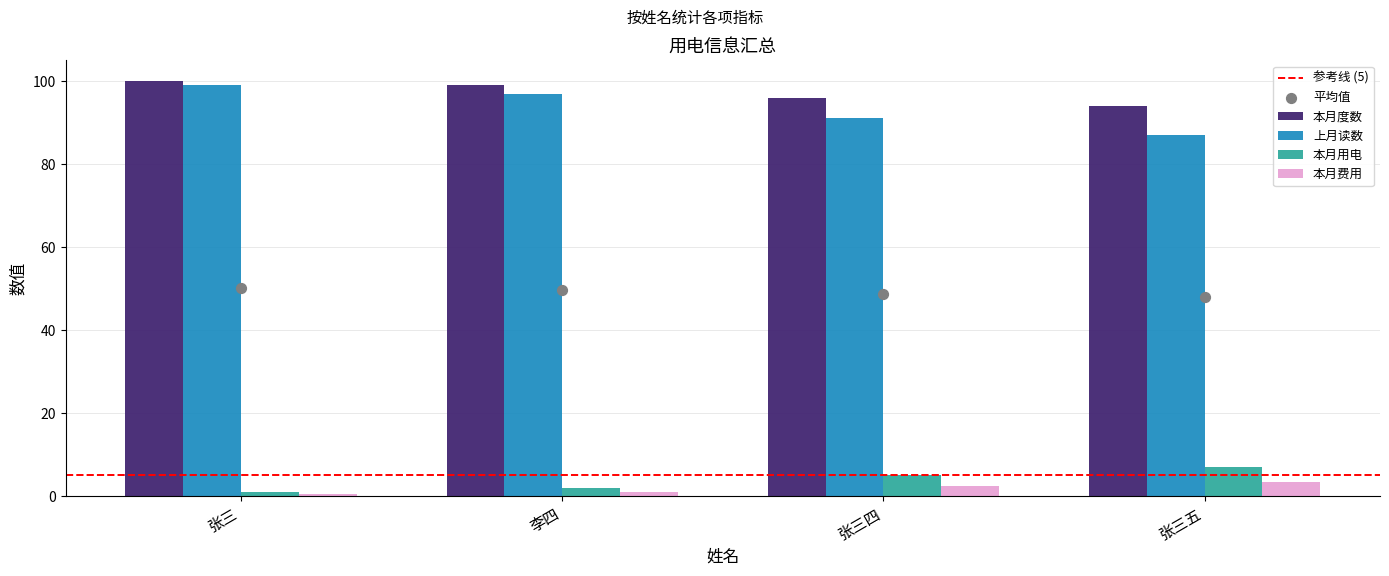

Which series has the largest total across all categories?

本月度数